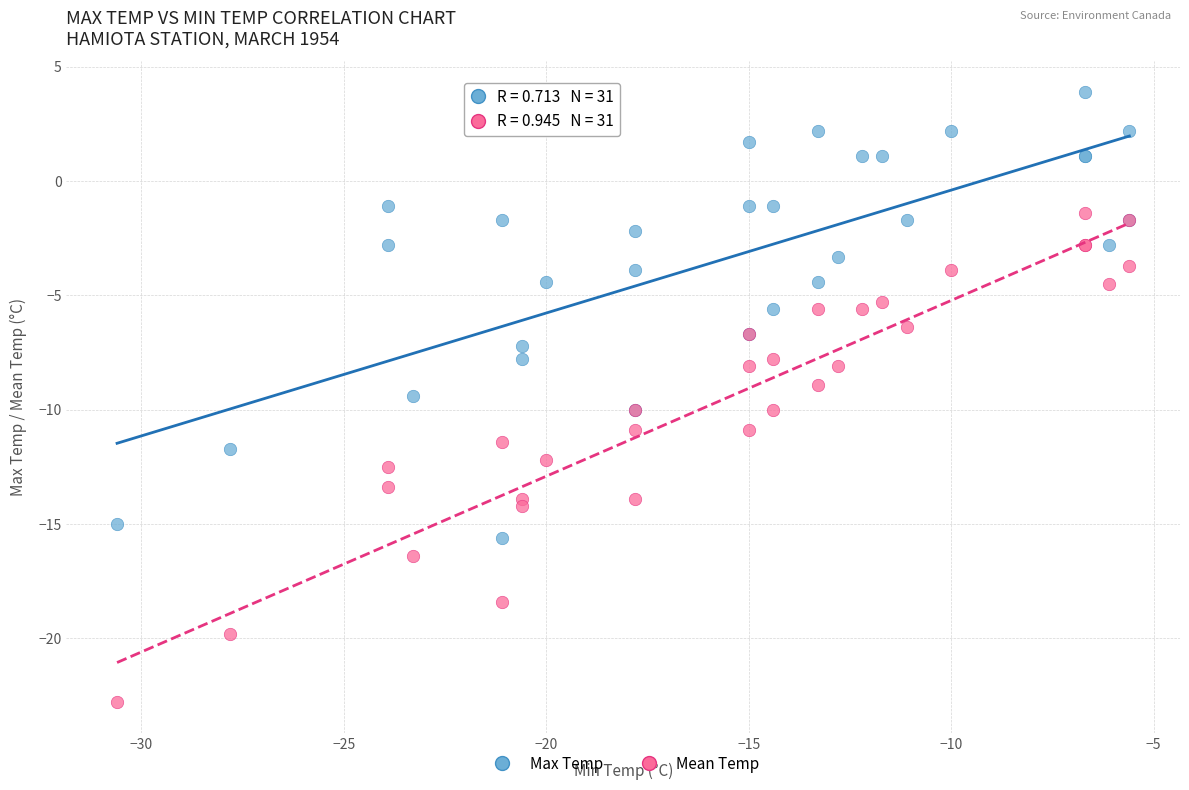

Which series contains the lowest Y value?

Mean Temp